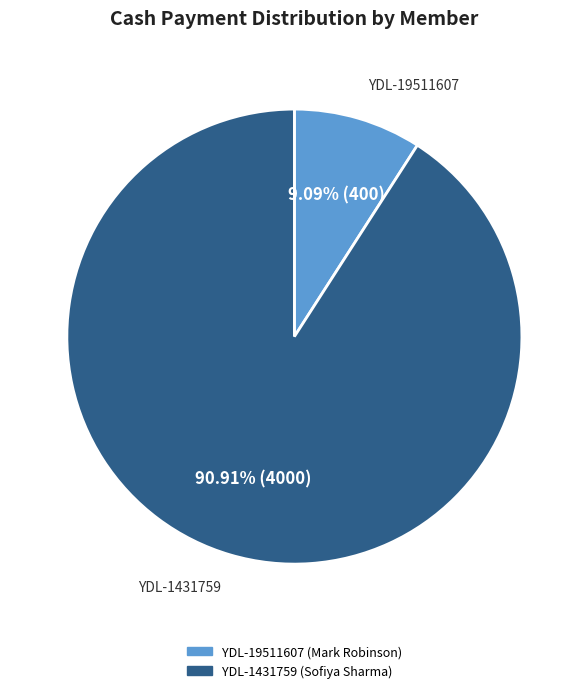

Between YDL-1431759 and YDL-19511607, which is larger?

YDL-1431759